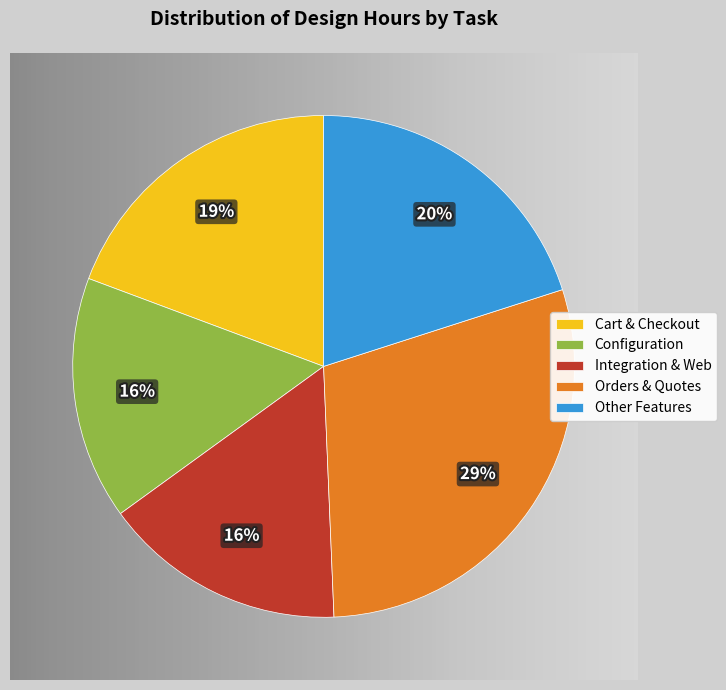

How many segments does this pie chart have?

5